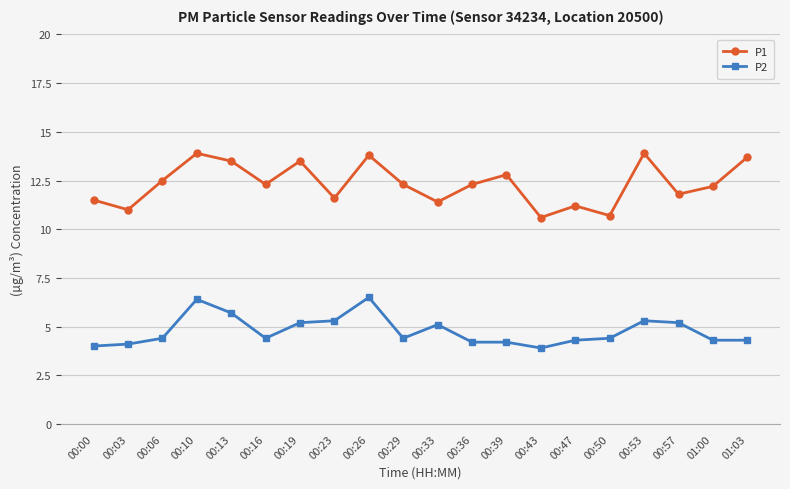

What is the maximum value for P1?

13.9